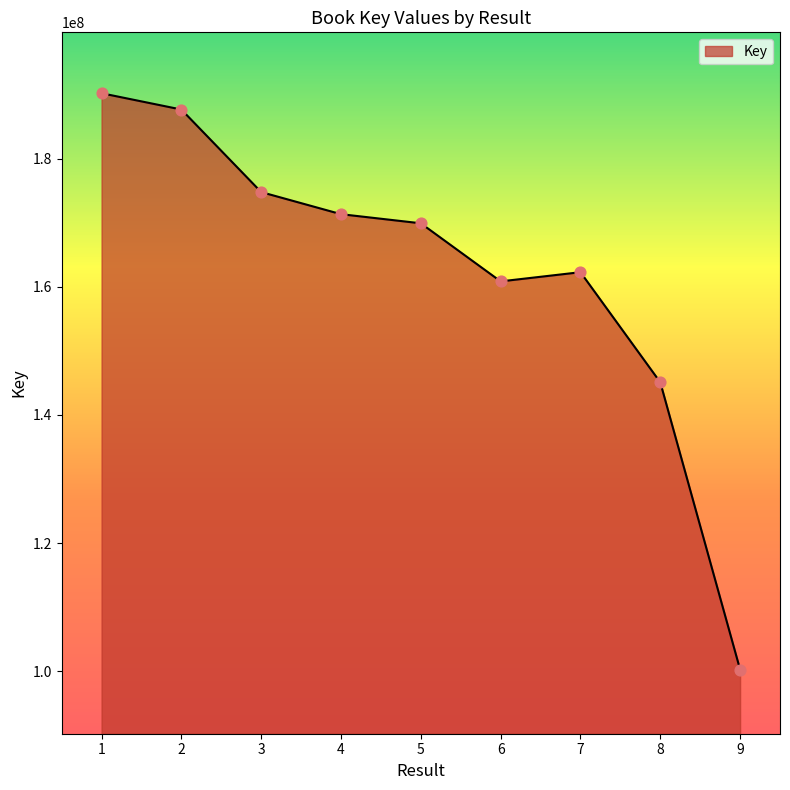

Between 8 and 1, which is larger?

1